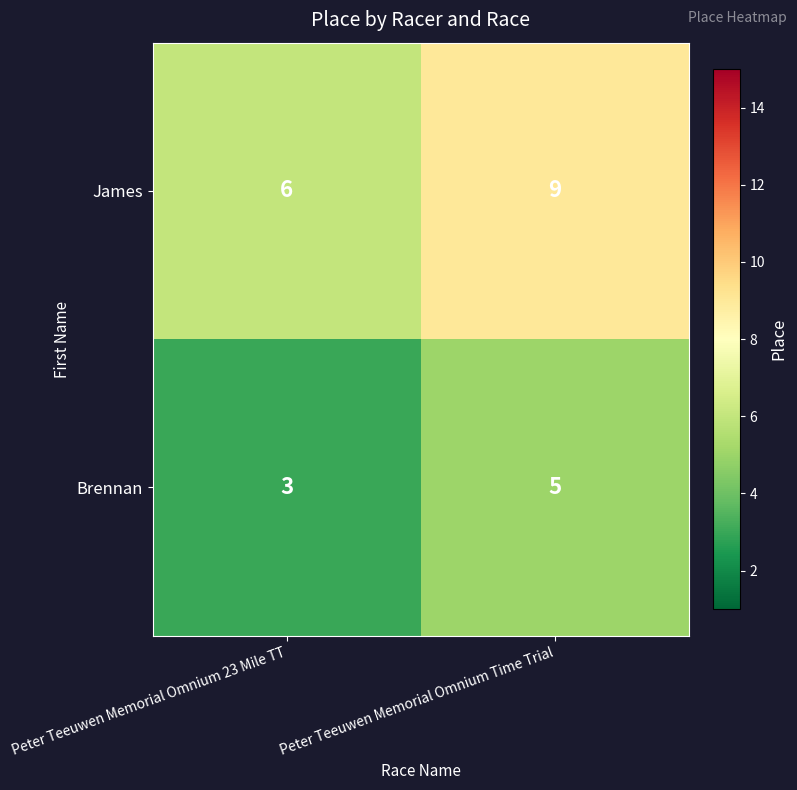

What is the total value across all series at Peter Teeuwen Memorial Omnium 23 Mile TT?

9